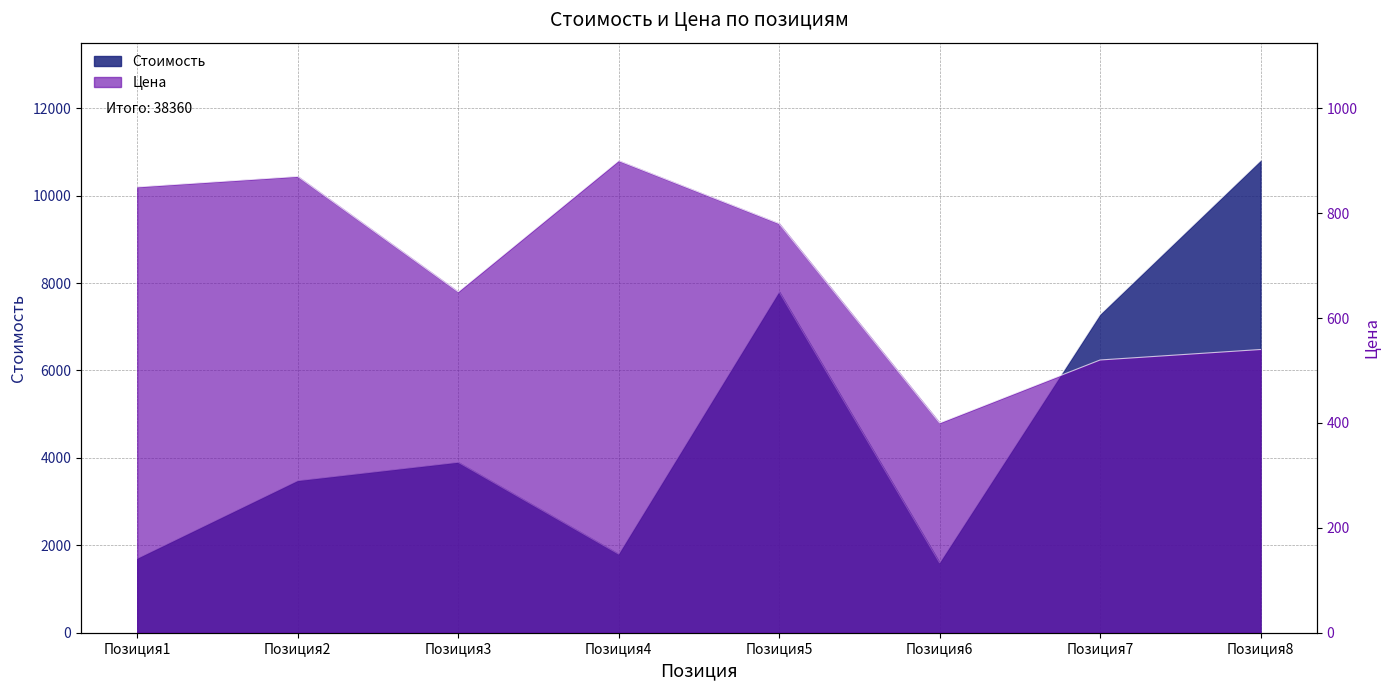

Reading left to right, extract all data points from this chart.

Стоимость: 1700	3480	3900	1800	7800	1600	7280	10800
Цена: 850	870	650	900	780	400	520	540